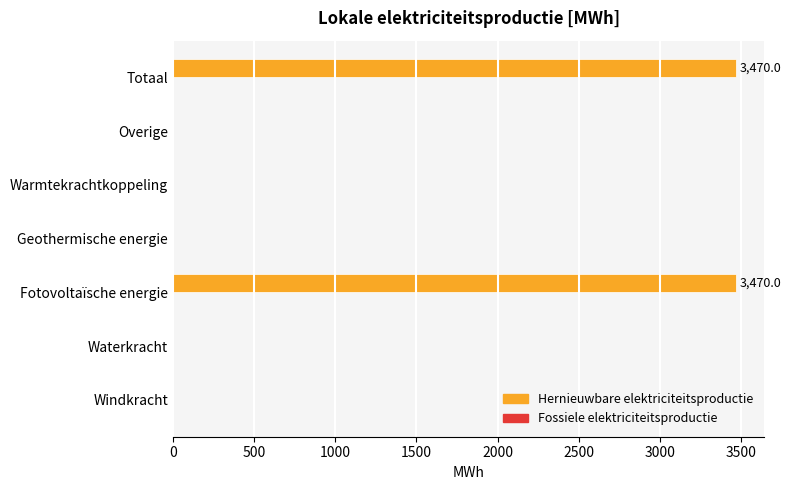

Reading top to bottom, list all the values displayed in this chart.

Totaal=3470.0	Overige=0.0	Warmtekrachtkoppeling=0.0	Geothermische energie=0.0	Fotovoltaïsche energie=3470.0	Waterkracht=0.0	Windkracht=0.0